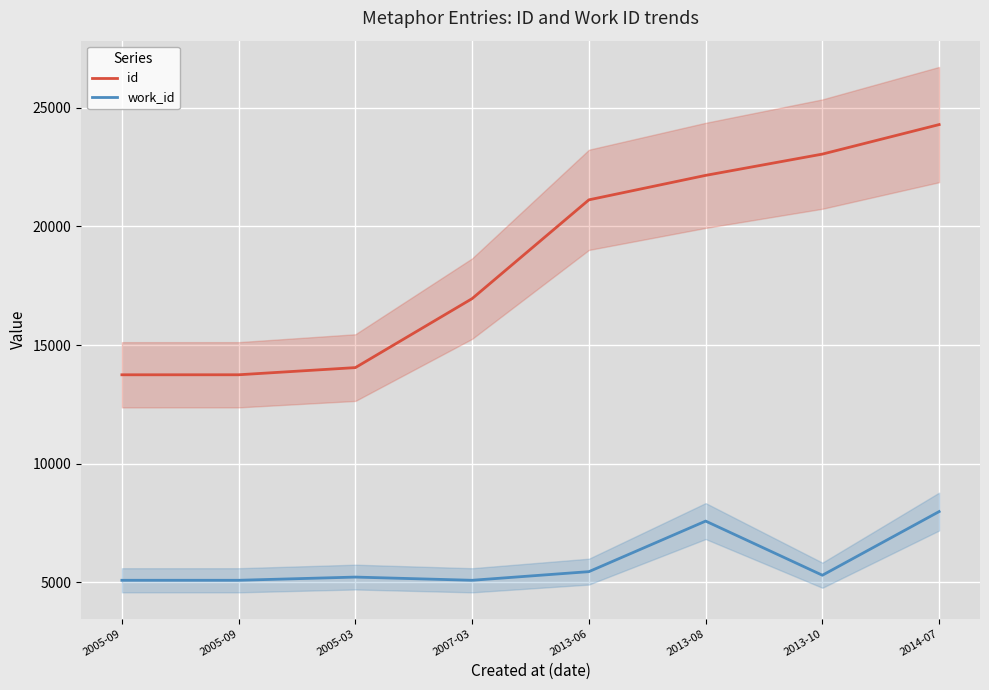

What is the label of the 3rd point from the right?

2013-08